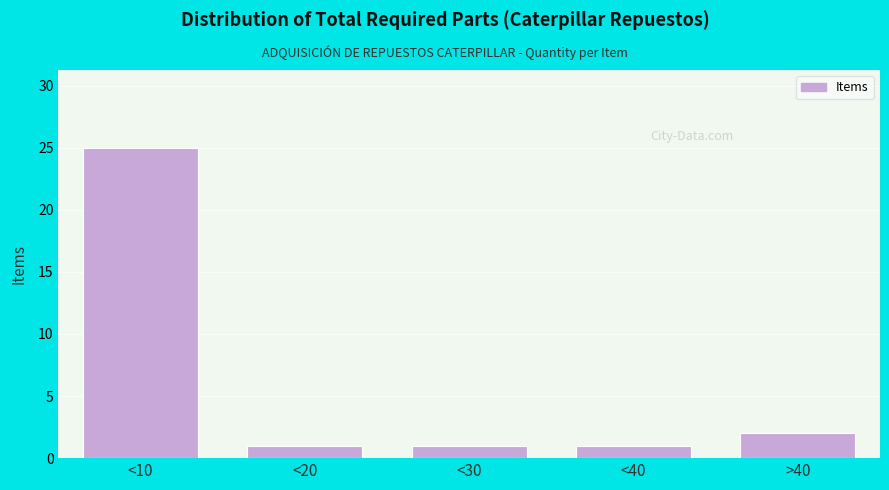

Reading left to right, list all the values displayed in this chart.

<10=25	<20=1	<30=1	<40=1	>40=2